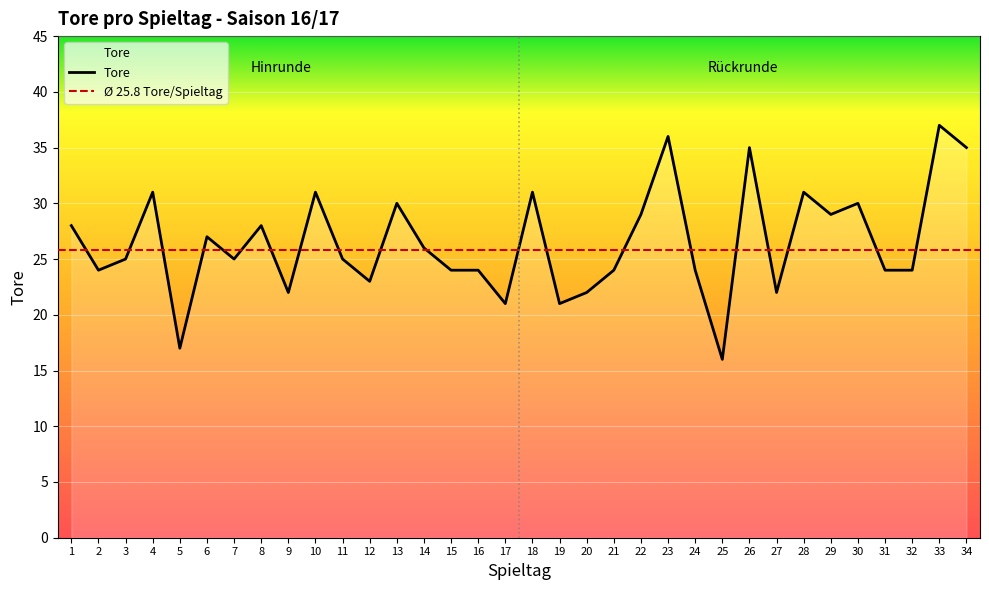

Rank the categories by value from lowest to highest.

25, 5, 17, 19, 9, 20, 27, 12, 2, 15, 16, 21, 24, 31, 32, 3, 7, 11, 14, 6, 1, 8, 22, 29, 13, 30, 4, 10, 18, 28, 26, 34, 23, 33